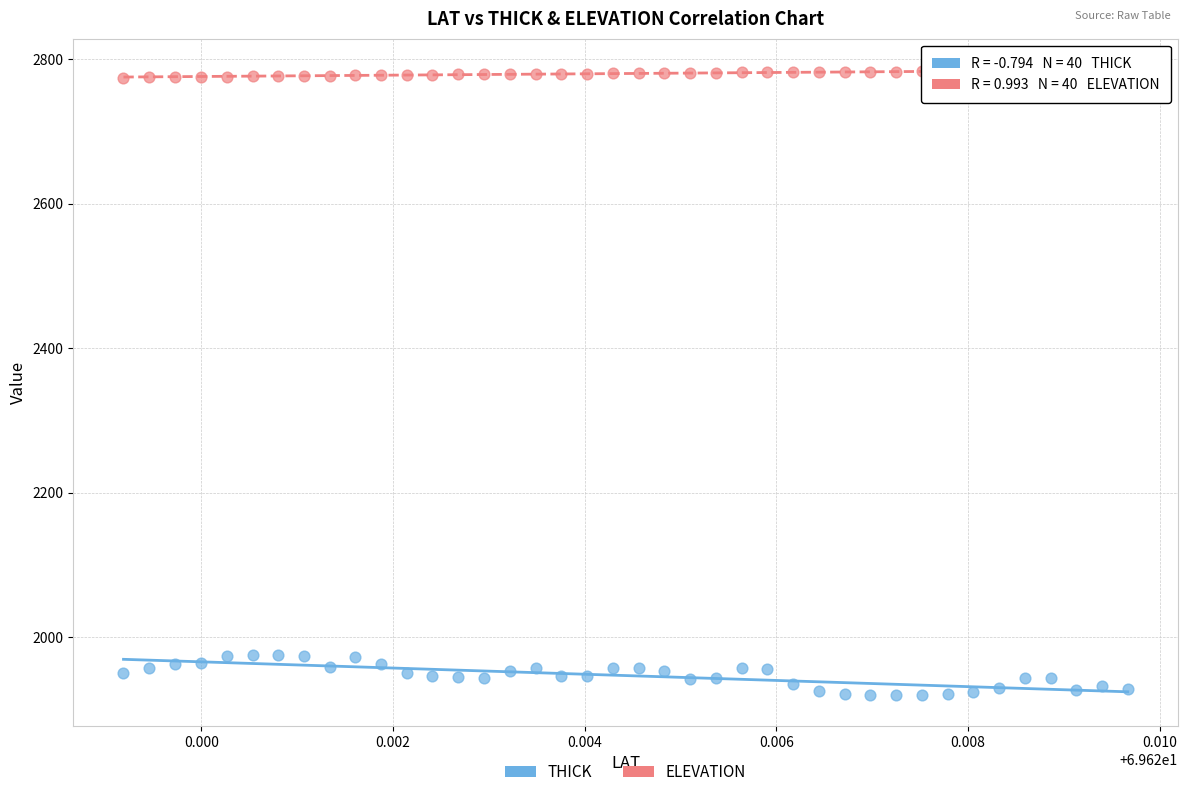

Which series contains the highest Y value?

ELEVATION